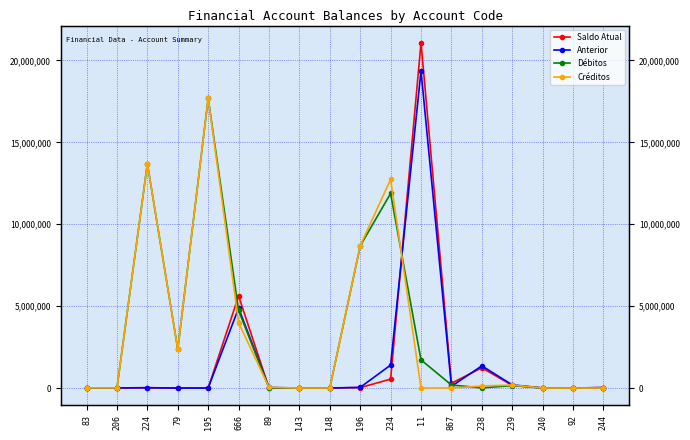

Where does the Créditos series first go above 40663?

224